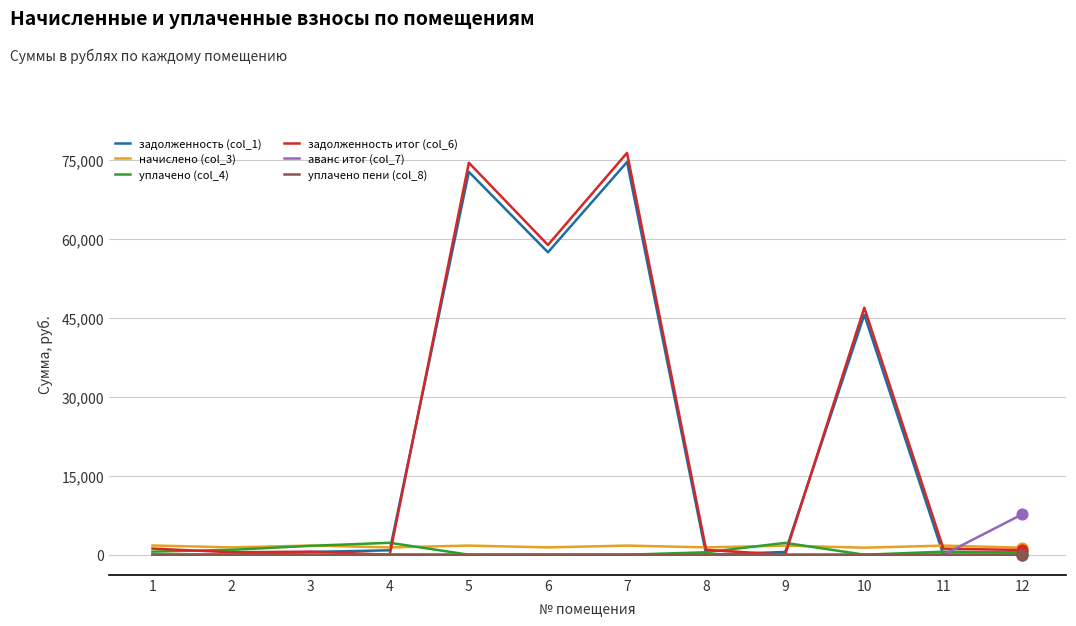

Is the value of задолженность итог (col_6) at 10 greater than the value of задолженность (col_1) at 10?

Yes